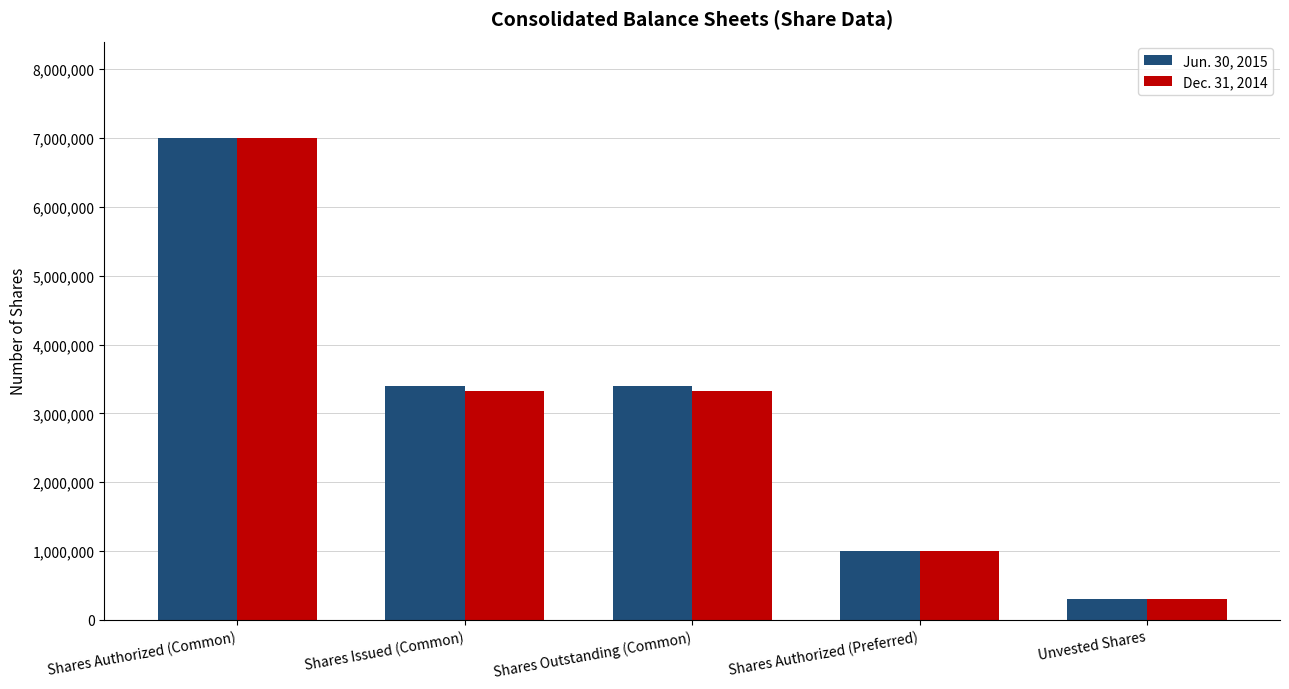

What is the total value across all series at Shares Issued (Common)?

6713900